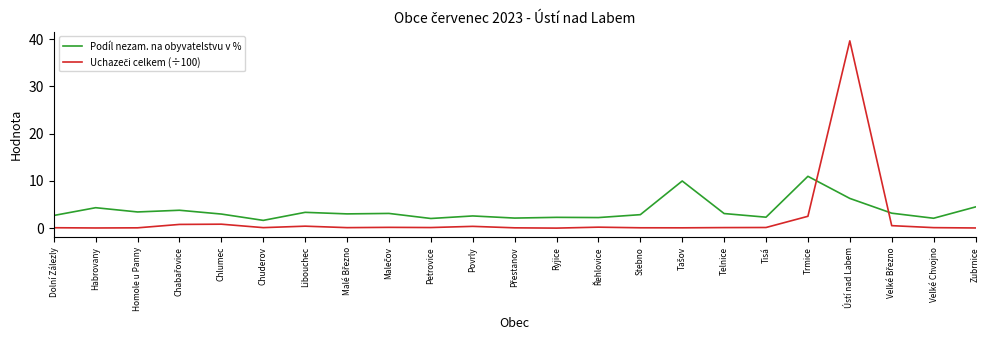

Is it true that Podíl nezam. na obyvatelstvu v % equals 2.1 at Velké Chvojno?

True